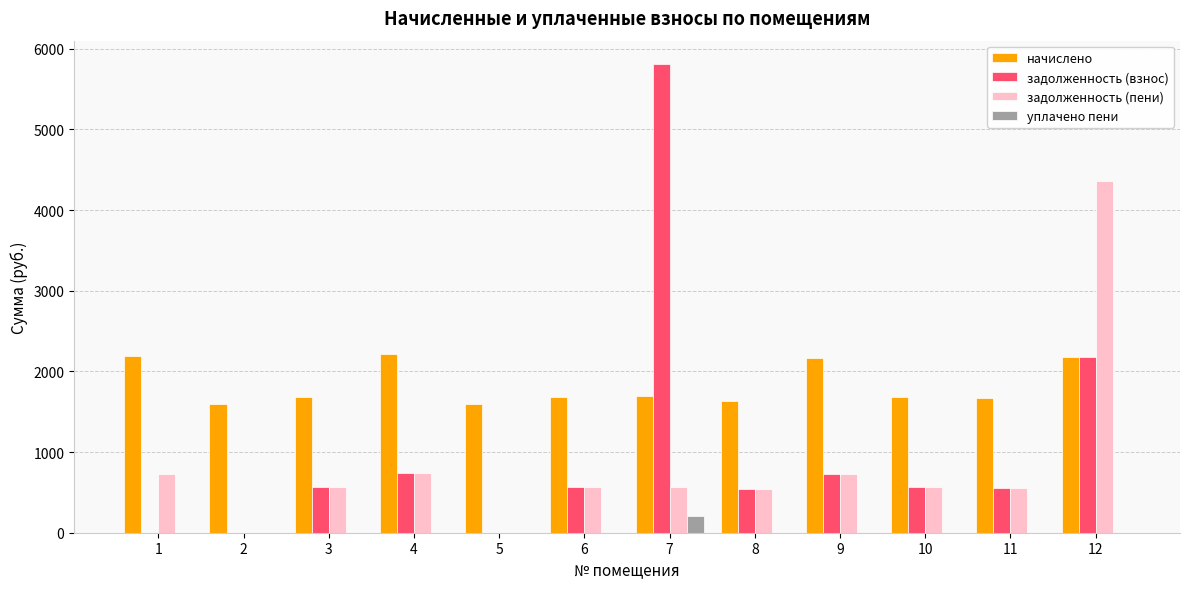

Are the bars grouped side by side (vs. stacked)?

Yes